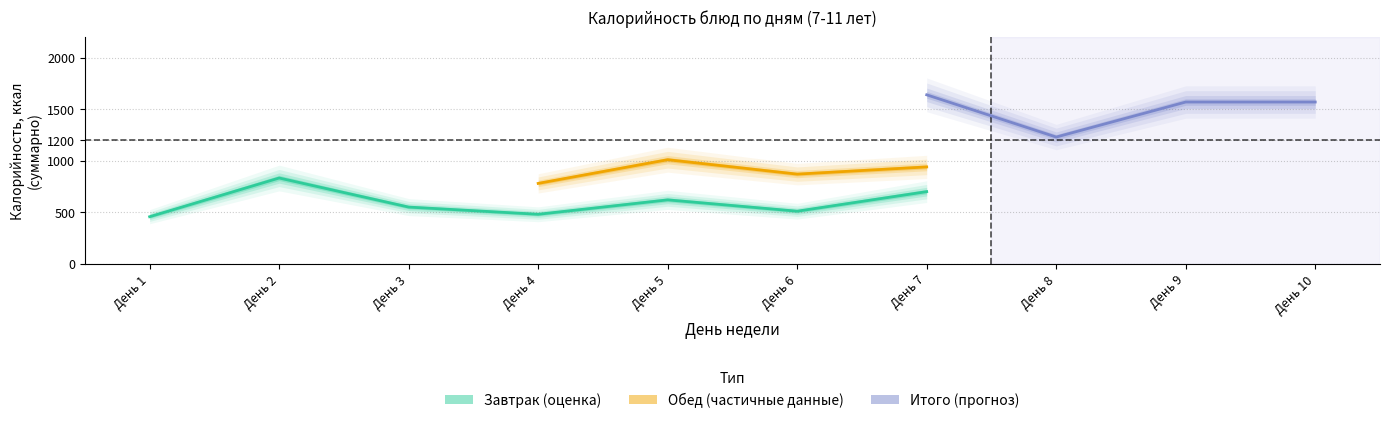

How many lines are shown in the chart?

3